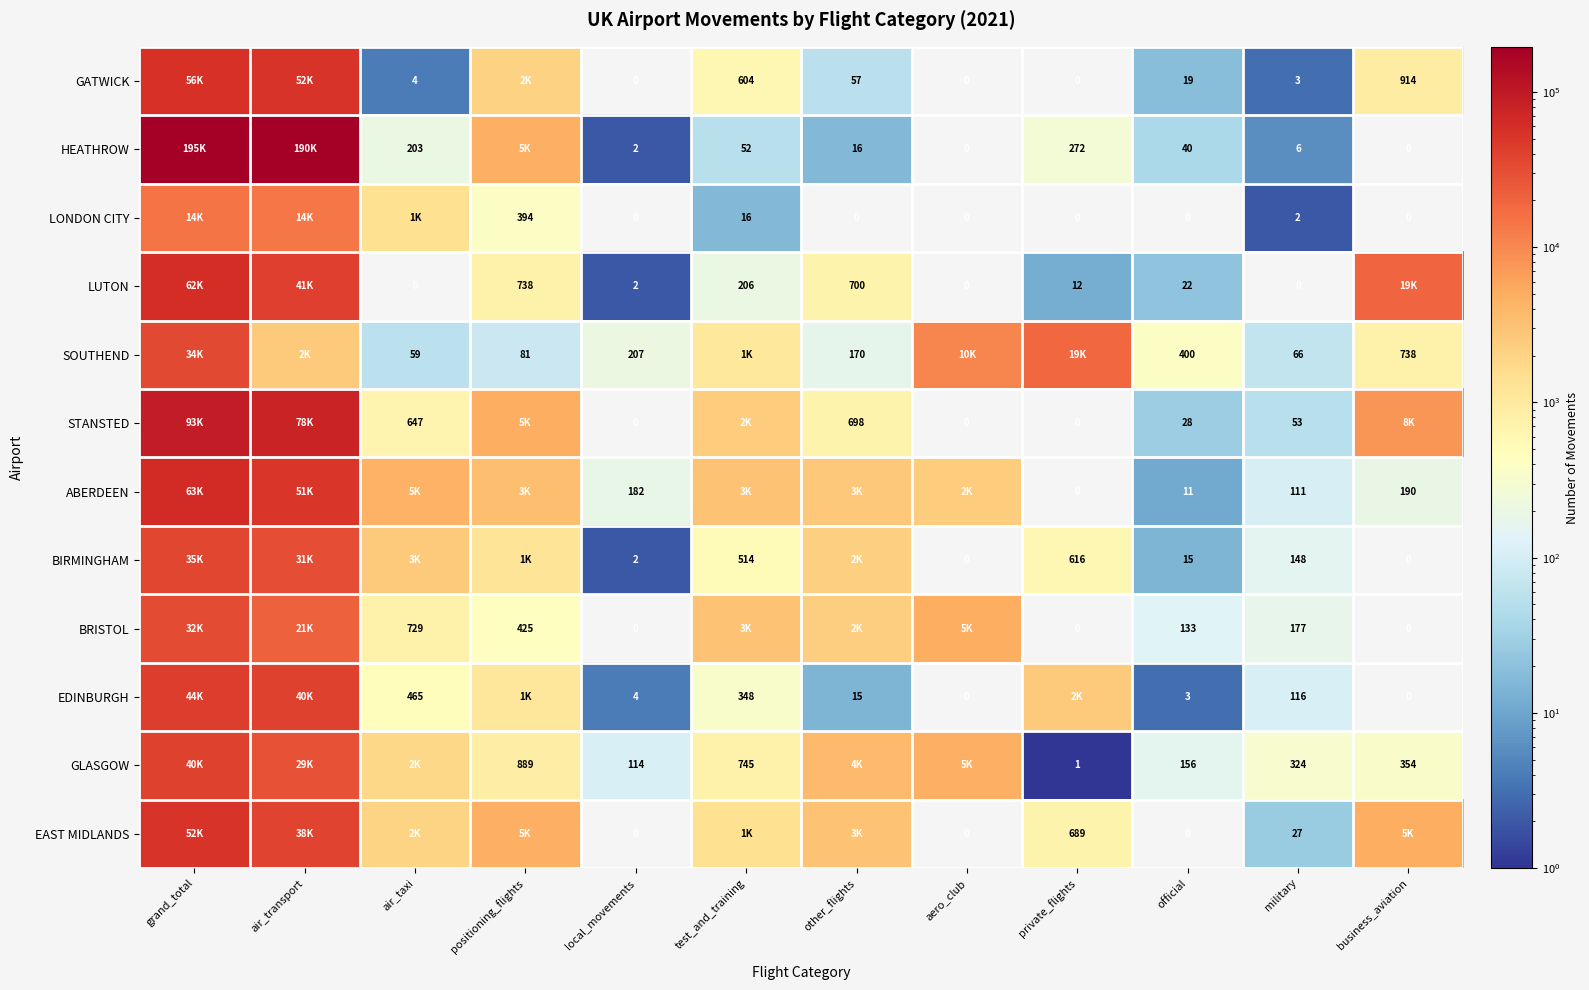

The value of ABERDEEN at military is 111. True or false?

True